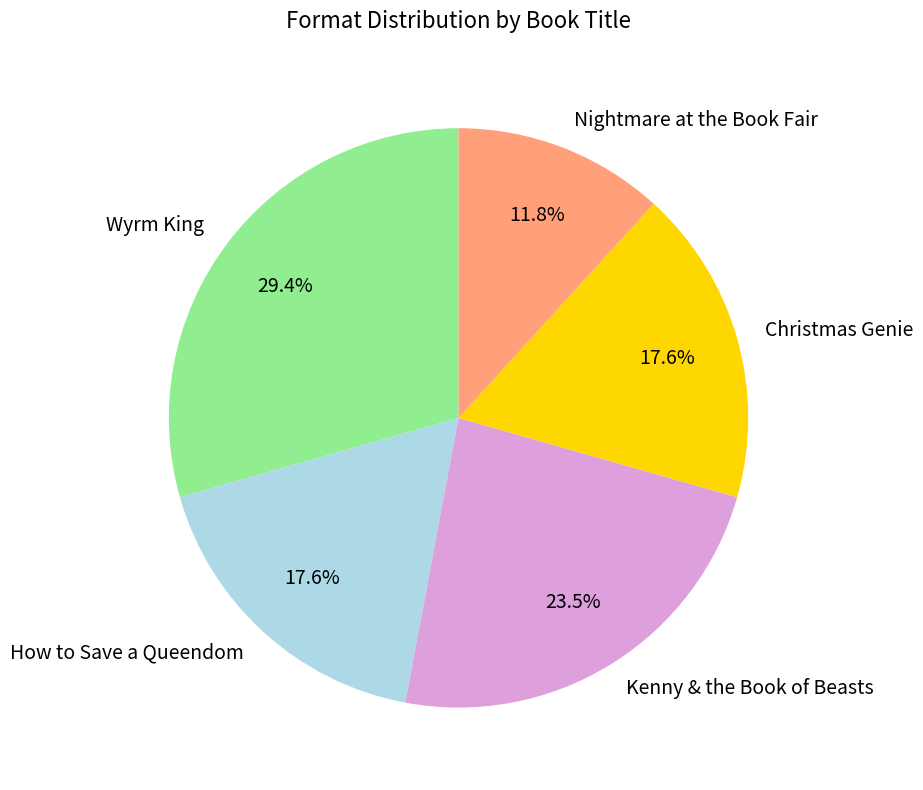

Is it true that How to Save a Queendom is 18% of the pie?

True